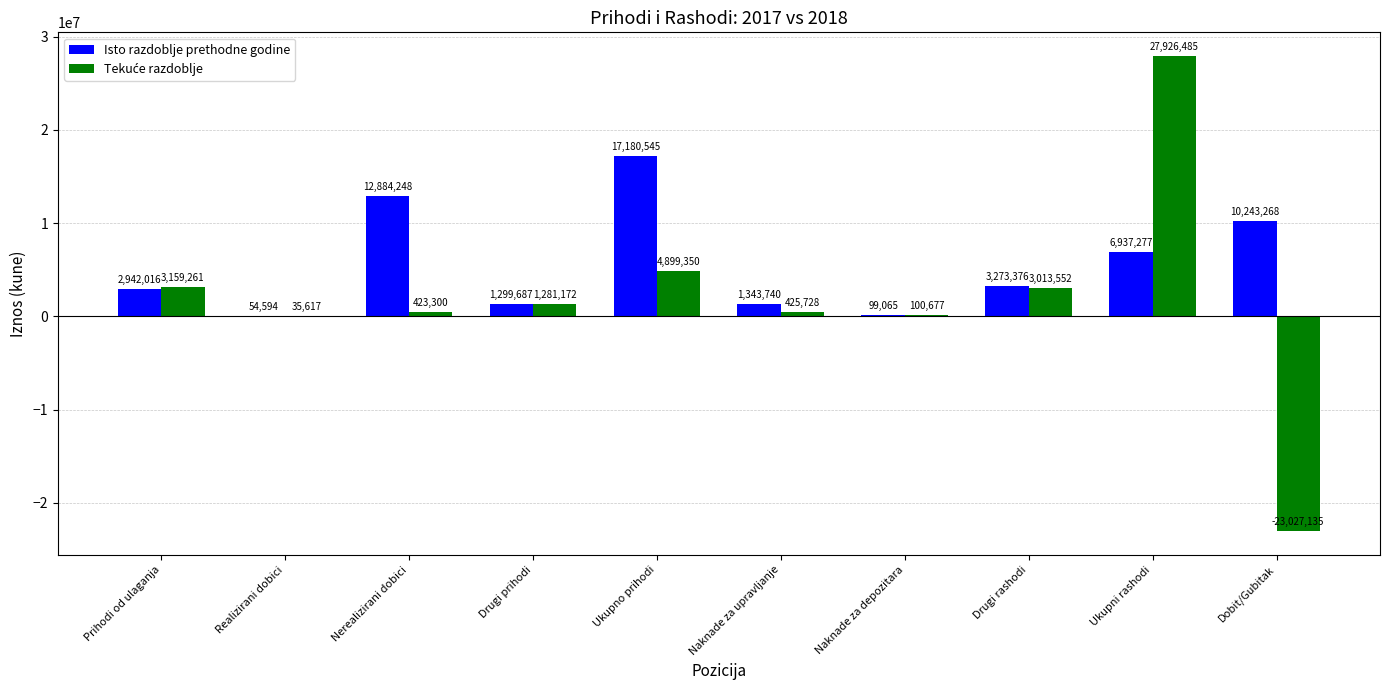

What is the sum of the Isto razdoblje prethodne godine values at Prihodi od ulaganja and Ukupni rashodi?

9879293